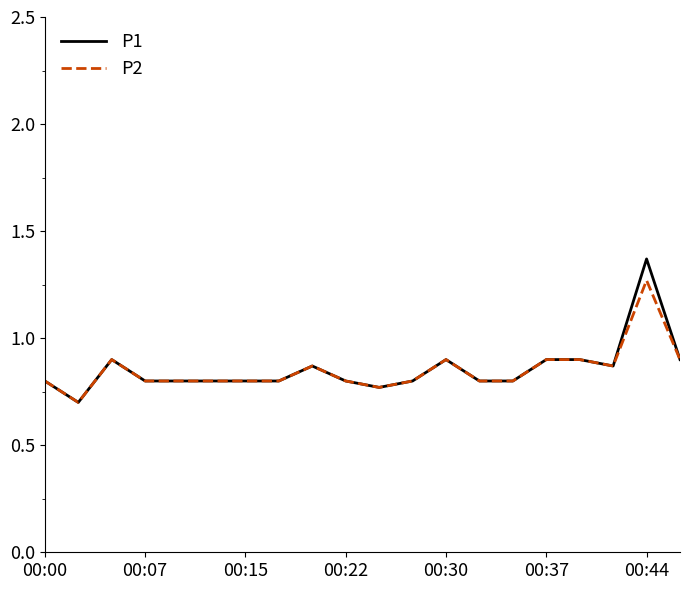

List the series in order of their peak value, highest first.

P1, P2